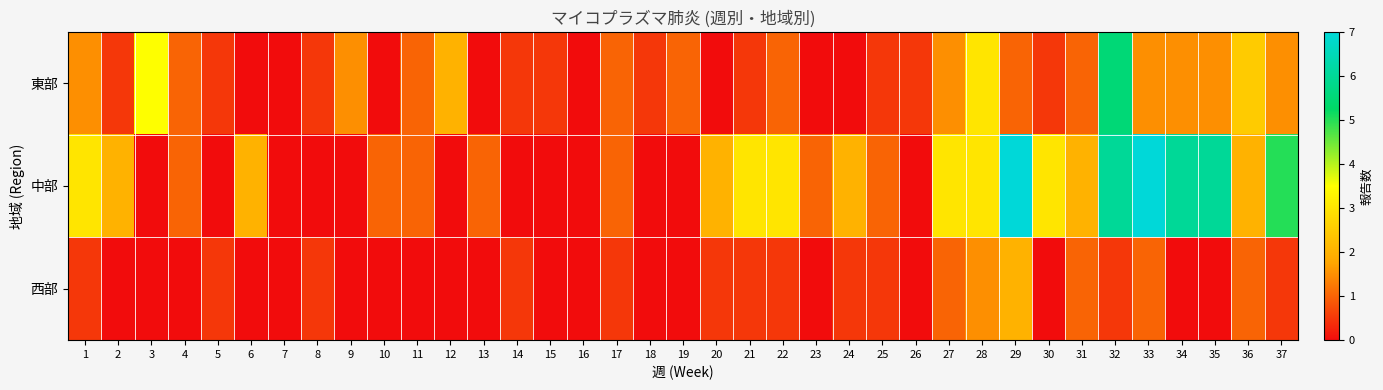

Which series has the largest total across all categories?

中部